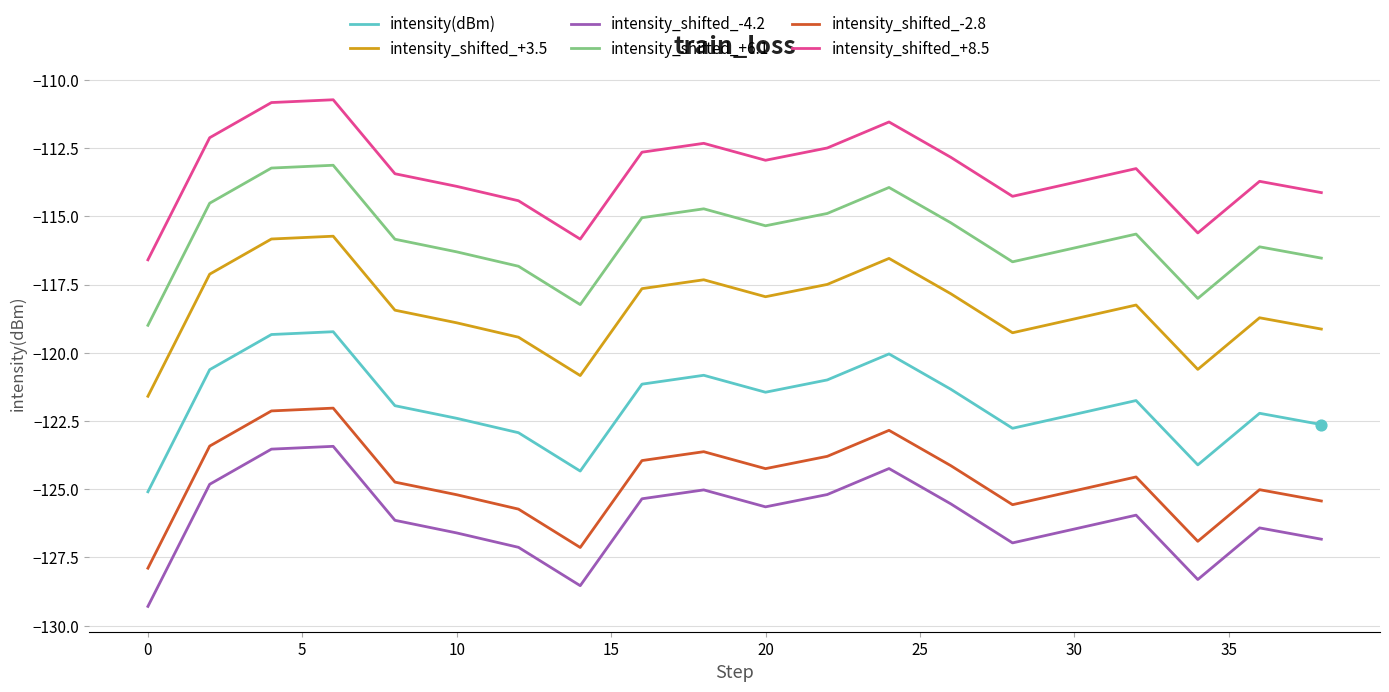

What is the maximum value shown in the chart?

-110.7